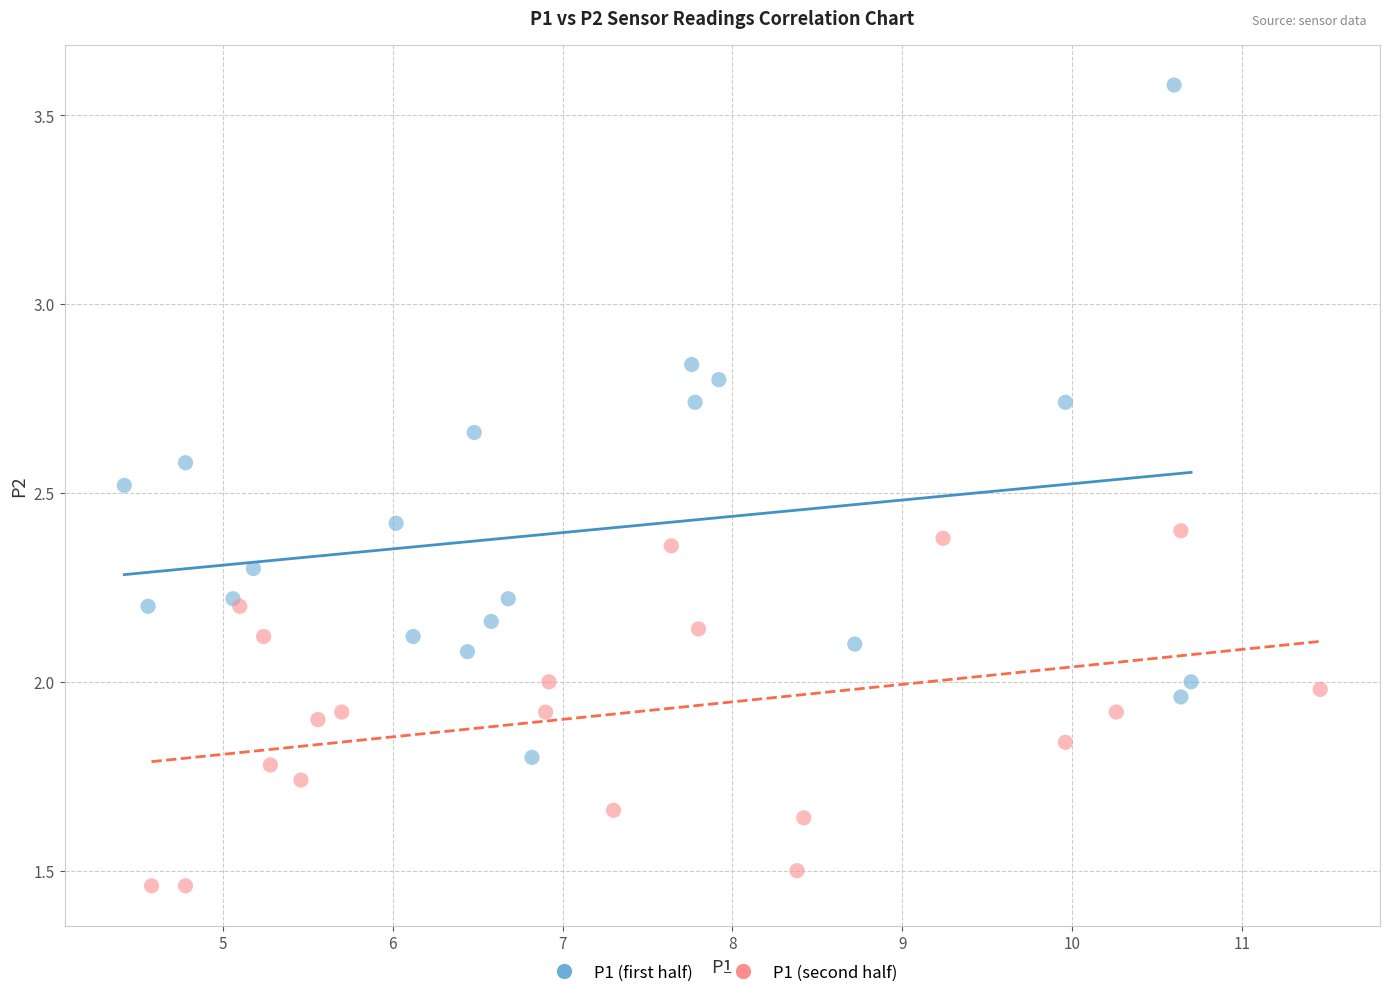

Which series contains the lowest Y value?

P1 (second half)